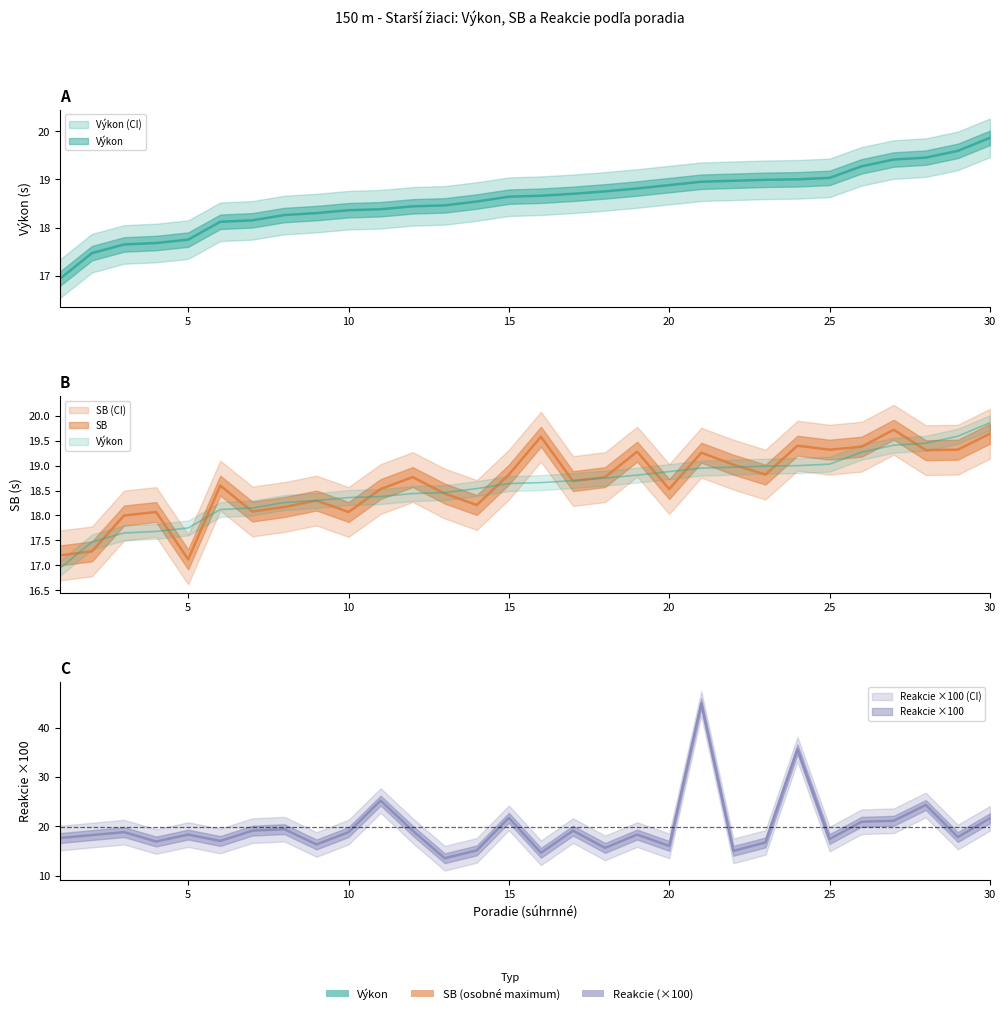

Rank the series by their maximum value, from highest to lowest.

Reakcie, Výkon, SB